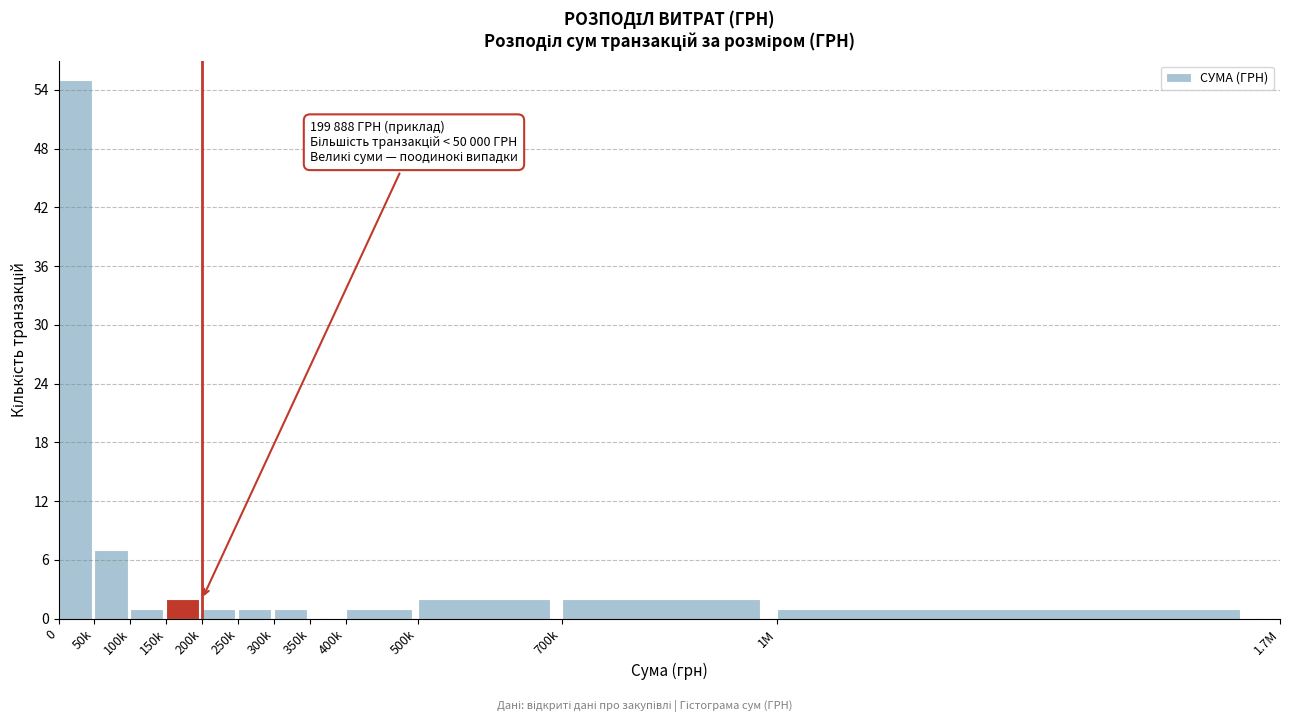

What is the sum of all values?

74